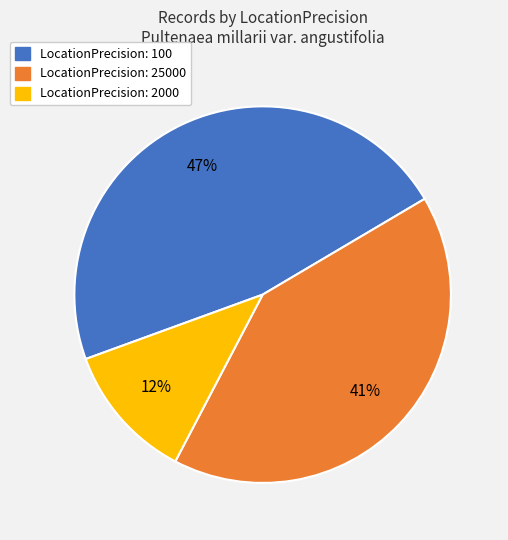

Does any single category account for the majority?

No